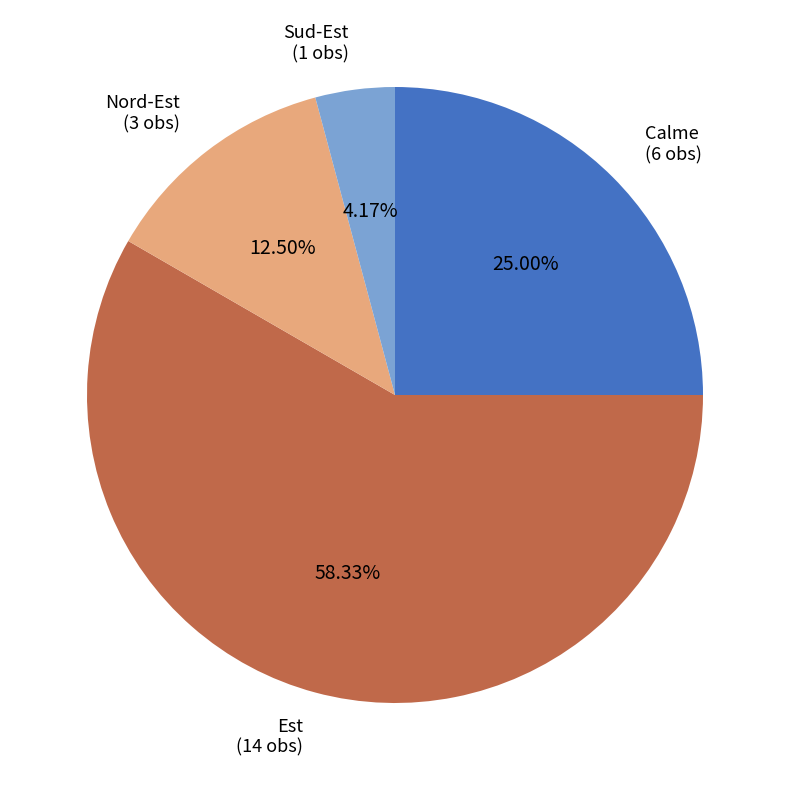

Is the sum of Calme and Nord-Est greater than half?

No